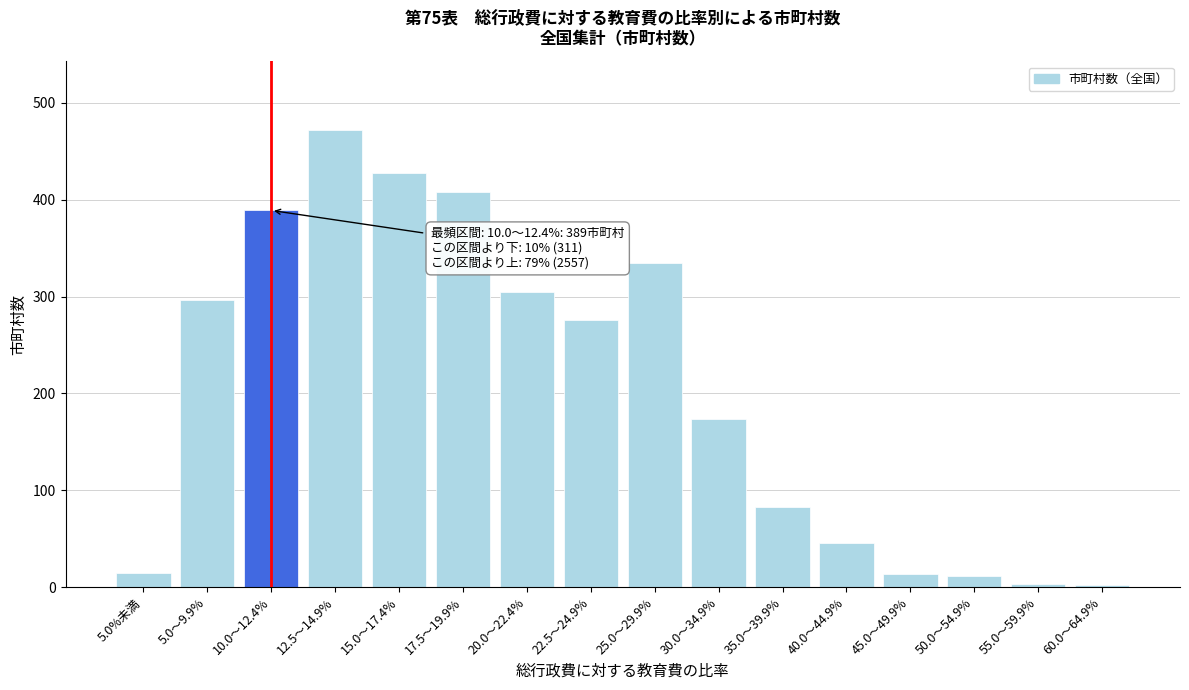

What is the label of the 5th bar from the left?

15.0～17.4%